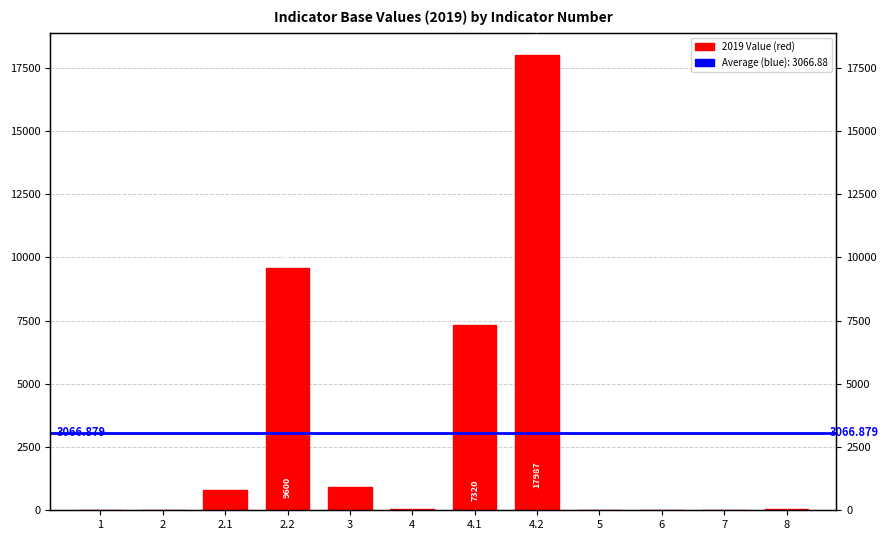

Which has a higher value, 1 or 4.1?

4.1